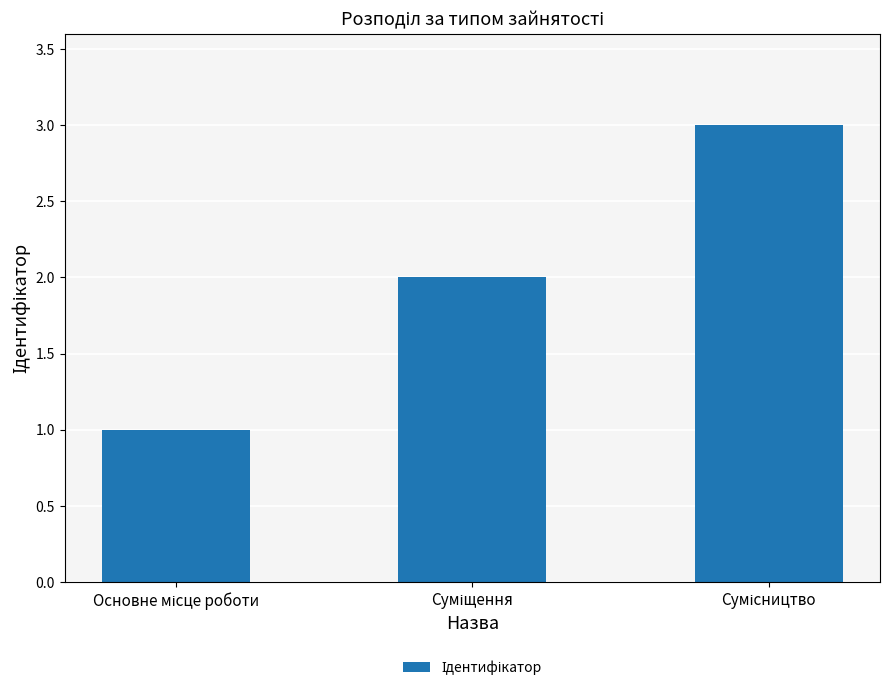

What is the greatest value displayed?

3